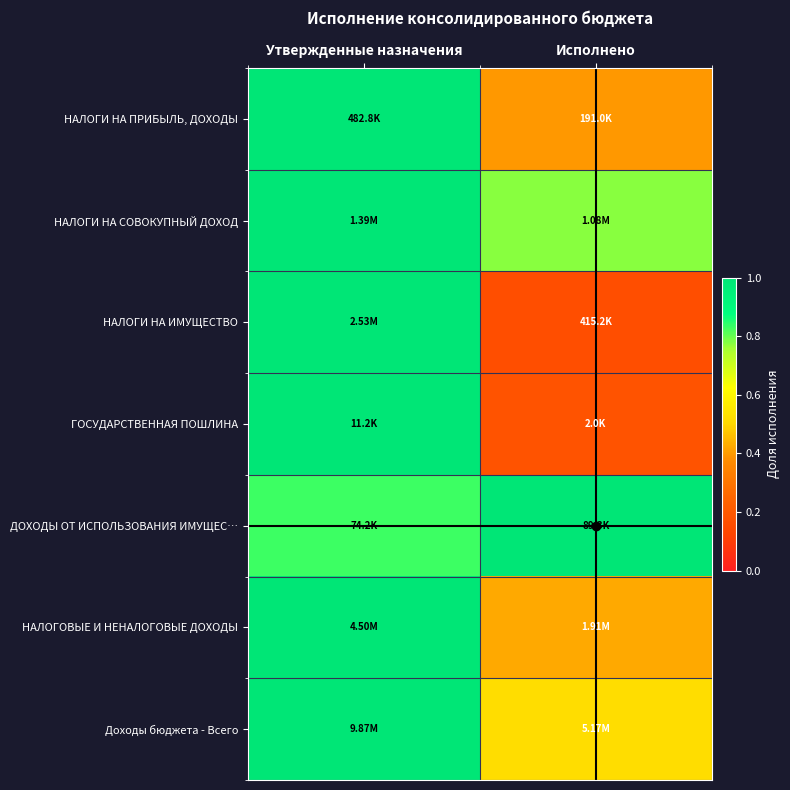

Reading right to left, list all the values displayed in this chart.

НАЛОГИ НА ПРИБЫЛЬ, ДОХОДЫ: Исполнено=0.4	Утвержденные назначения=1.0
НАЛОГИ НА СОВОКУПНЫЙ ДОХОД: Исполнено=0.8	Утвержденные назначения=1.0
НАЛОГИ НА ИМУЩЕСТВО: Исполнено=0.2	Утвержденные назначения=1.0
ГОСУДАРСТВЕННАЯ ПОШЛИНА: Исполнено=0.2	Утвержденные назначения=1.0
ДОХОДЫ ОТ ИСПОЛЬЗОВАНИЯ ИМУЩЕС…: Исполнено=1.0	Утвержденные назначения=0.8
НАЛОГОВЫЕ И НЕНАЛОГОВЫЕ ДОХОДЫ: Исполнено=0.4	Утвержденные назначения=1.0
Доходы бюджета - Всего: Исполнено=0.5	Утвержденные назначения=1.0